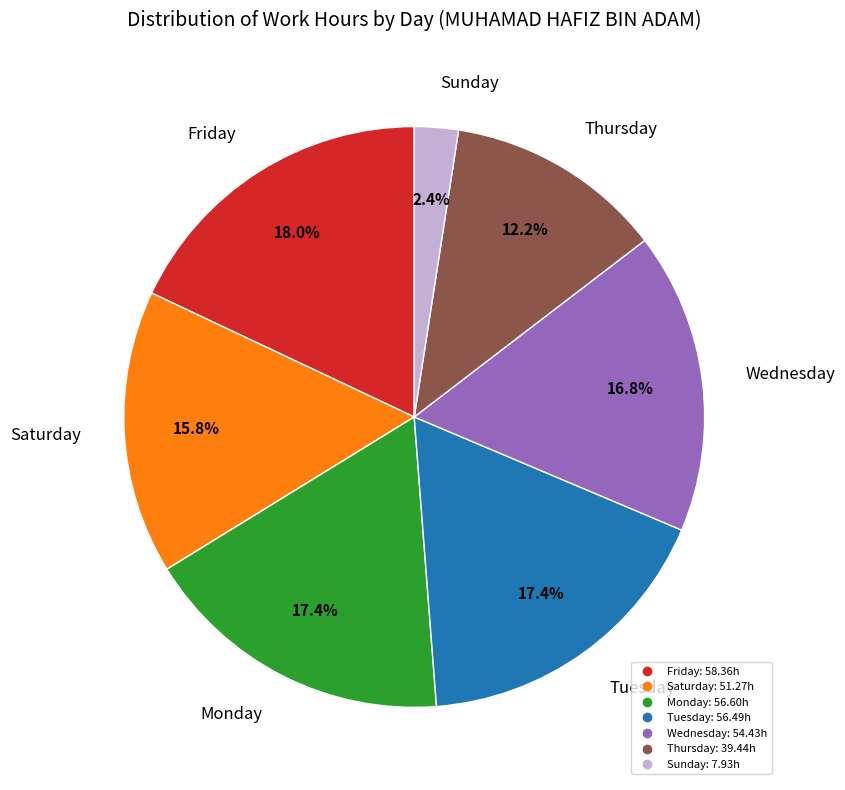

Is there a majority slice in this chart?

No